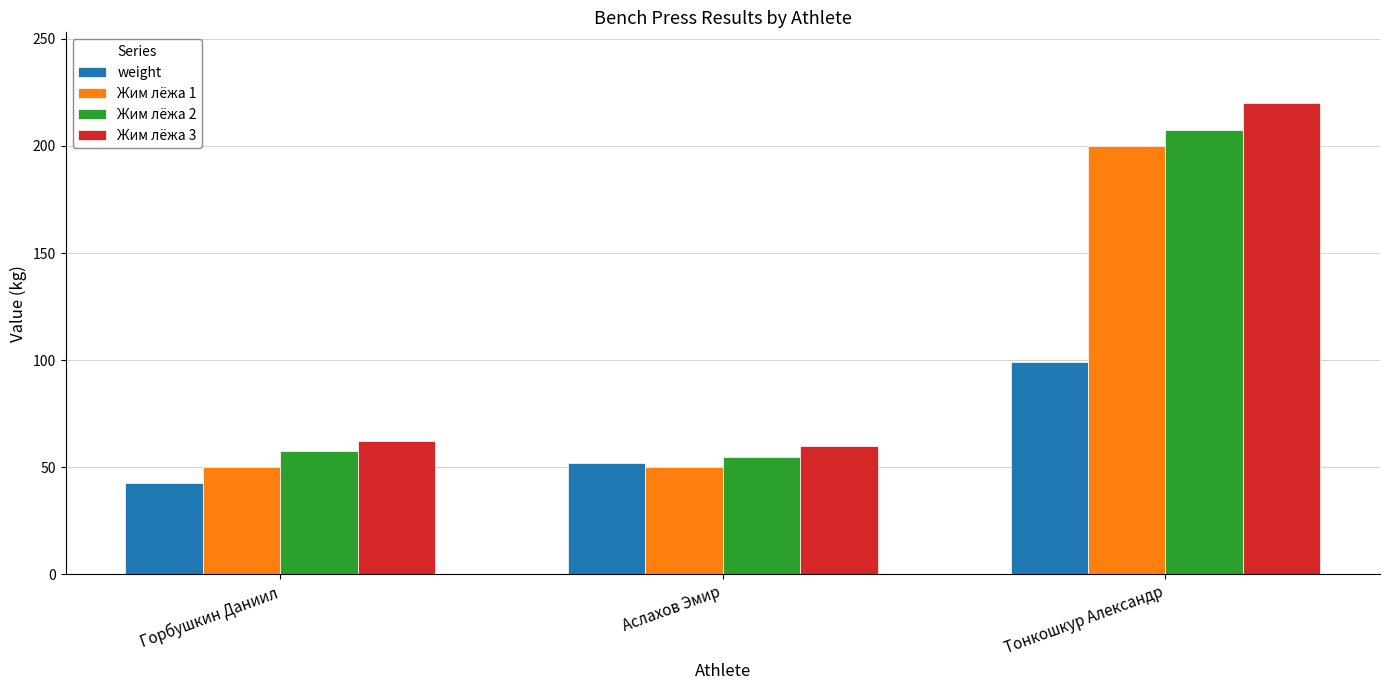

Is it true that Жим лёжа 1 equals 200.0 at Тонкошкур Александр?

True